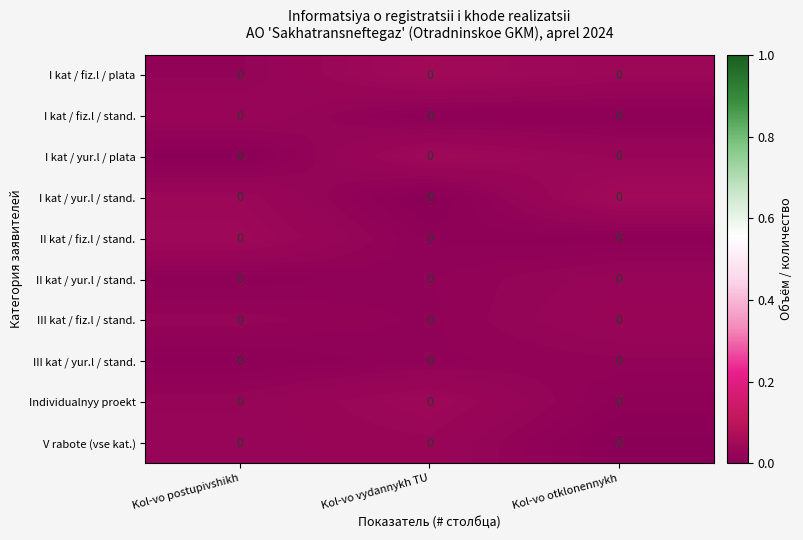

Reading left to right, list all the values displayed in this chart.

I kat / fiz.l / plata: Kol-vo postupivshikh=0.0	Kol-vo vydannykh TU=0.0	Kol-vo otklonennykh=0.0
I kat / fiz.l / stand.: Kol-vo postupivshikh=0.0	Kol-vo vydannykh TU=0.0	Kol-vo otklonennykh=0.0
I kat / yur.l / plata: Kol-vo postupivshikh=0.0	Kol-vo vydannykh TU=0.0	Kol-vo otklonennykh=0.0
I kat / yur.l / stand.: Kol-vo postupivshikh=0.0	Kol-vo vydannykh TU=0.0	Kol-vo otklonennykh=0.0
II kat / fiz.l / stand.: Kol-vo postupivshikh=0.0	Kol-vo vydannykh TU=0.0	Kol-vo otklonennykh=0.0
II kat / yur.l / stand.: Kol-vo postupivshikh=0.0	Kol-vo vydannykh TU=0.0	Kol-vo otklonennykh=0.0
III kat / fiz.l / stand.: Kol-vo postupivshikh=0.0	Kol-vo vydannykh TU=0.0	Kol-vo otklonennykh=0.0
III kat / yur.l / stand.: Kol-vo postupivshikh=0.0	Kol-vo vydannykh TU=0.0	Kol-vo otklonennykh=0.0
Individualnyy proekt: Kol-vo postupivshikh=0.0	Kol-vo vydannykh TU=0.0	Kol-vo otklonennykh=0.0
V rabote (vse kat.): Kol-vo postupivshikh=0.0	Kol-vo vydannykh TU=0.0	Kol-vo otklonennykh=0.0